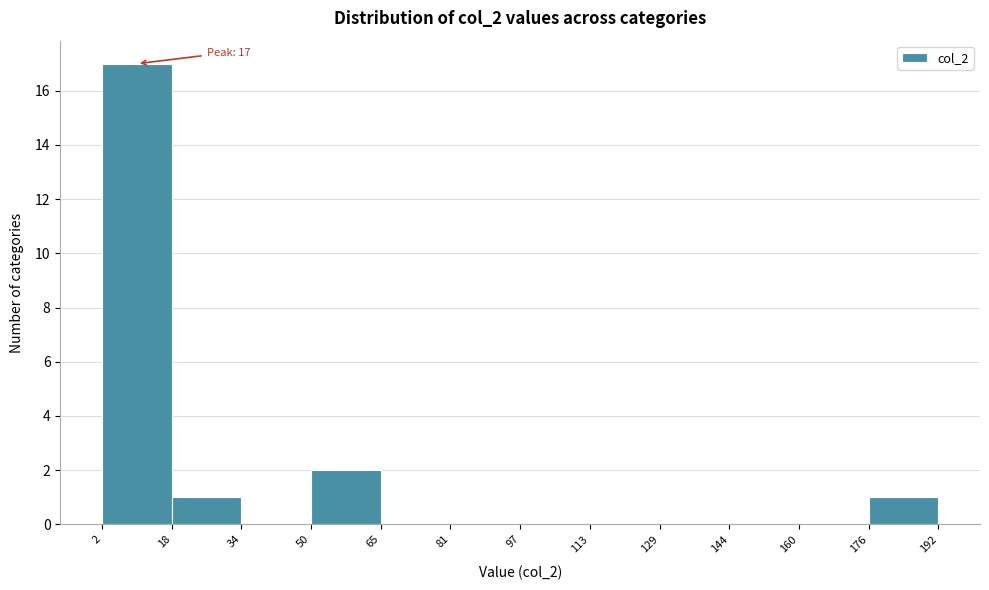

Which range on the x-axis has the tallest bar?

2 to 18